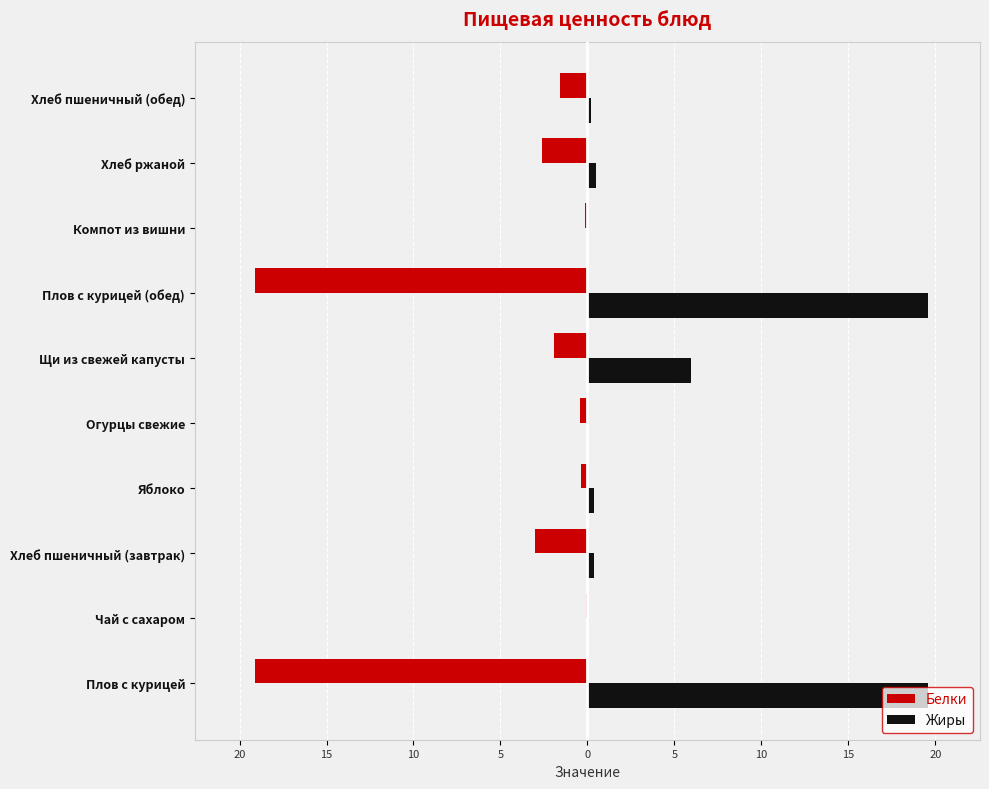

List the series in order of their overall mean, highest first.

Жиры, Белки